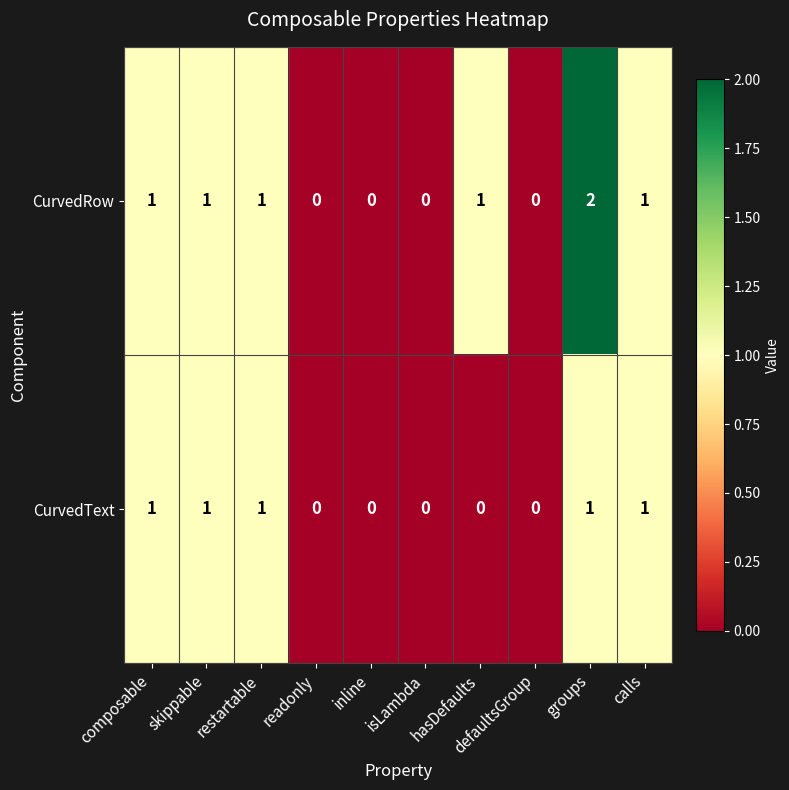

List the series in order of their overall mean, lowest first.

CurvedText, CurvedRow